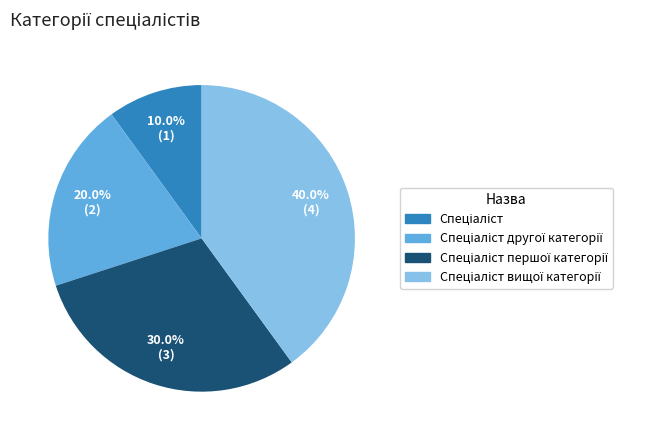

Is there any slice that represents more than half of the pie?

No